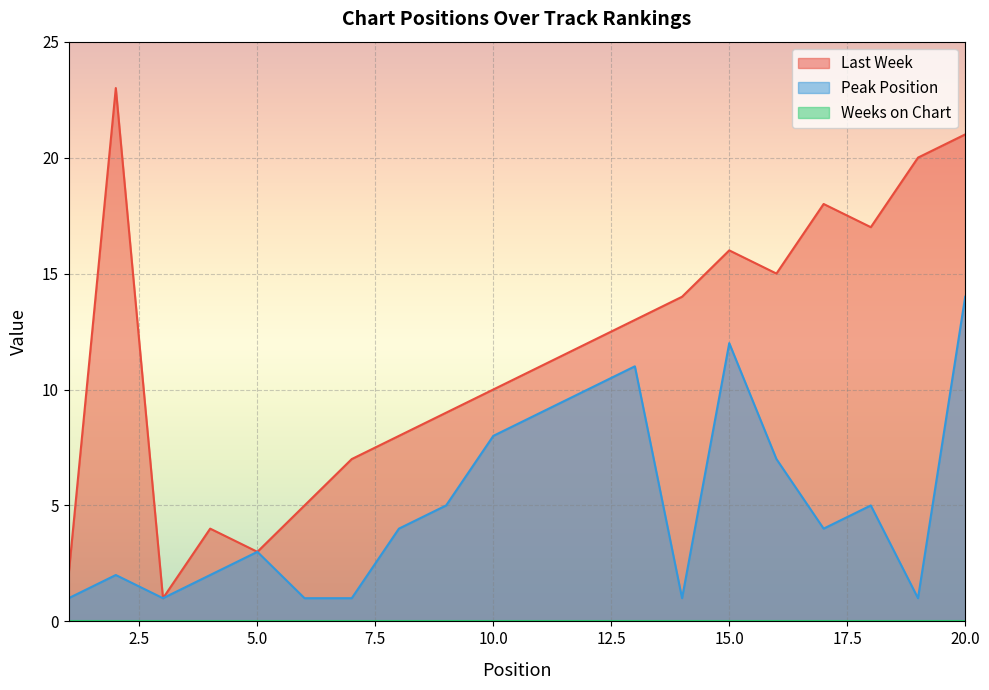

Is it true that Peak Position equals 20 at 15.0?

False